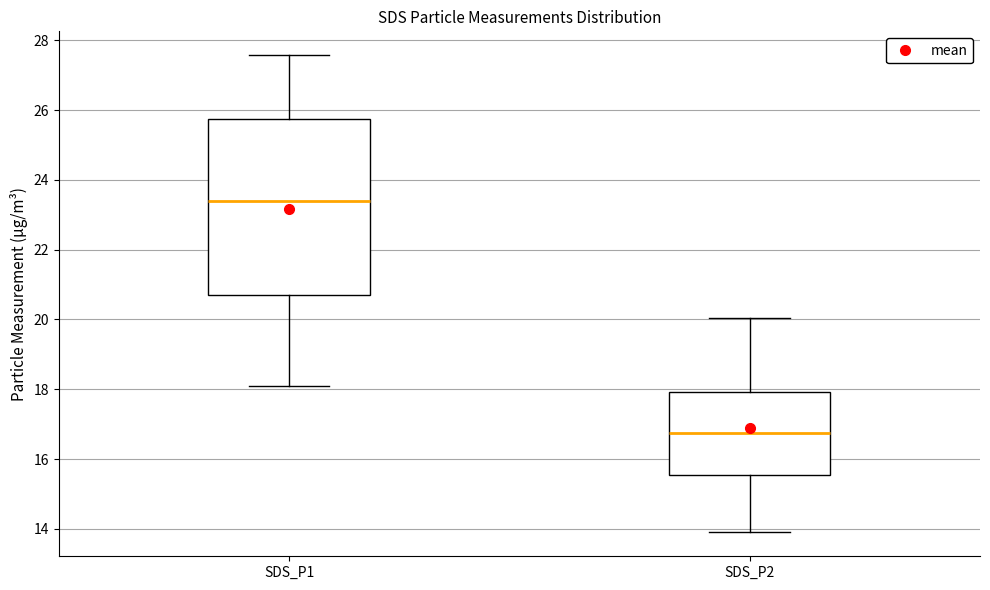

Reading left to right, read every box against the y-axis: the position of its median line, the range the box covers, and the ends of its whiskers. The values are not printed on the chart, so give them approximately, as read against the axis.

SDS_P1: median 23.4, box 20.8 to 25.8, whiskers 18.2 to 27.6
SDS_P2: median 16.8, box 15.6 to 18.0, whiskers 14.0 to 20.0